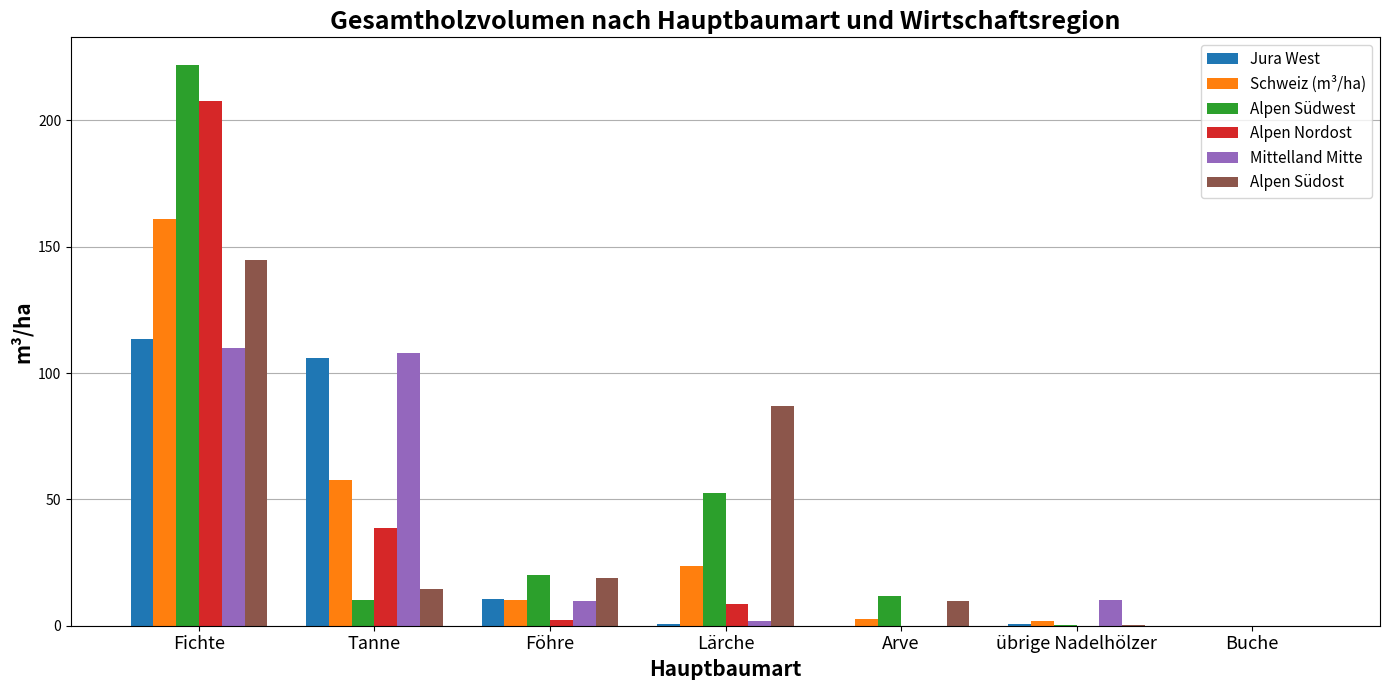

The Jura West series shows 113.6 at Fichte. True or false?

True